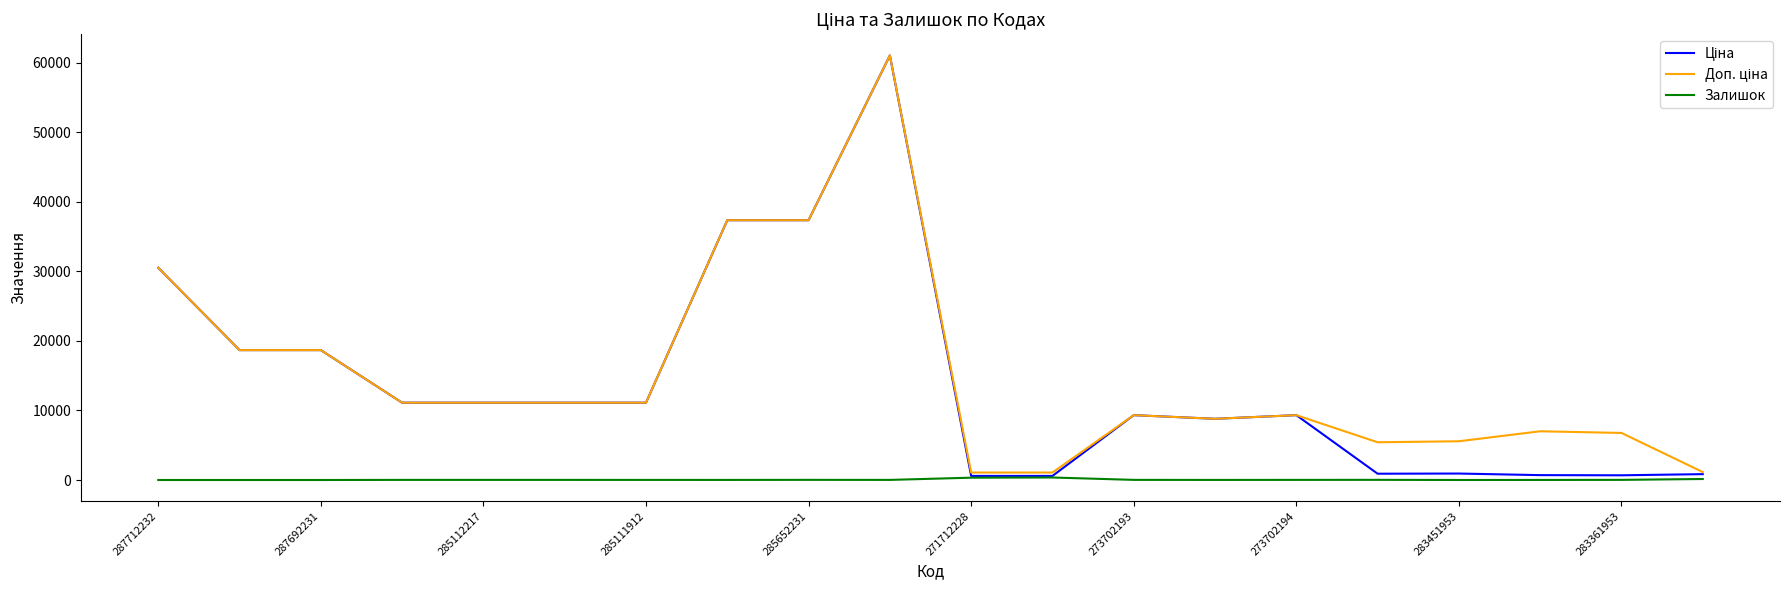

What is the maximum value shown in the chart?

61024.7